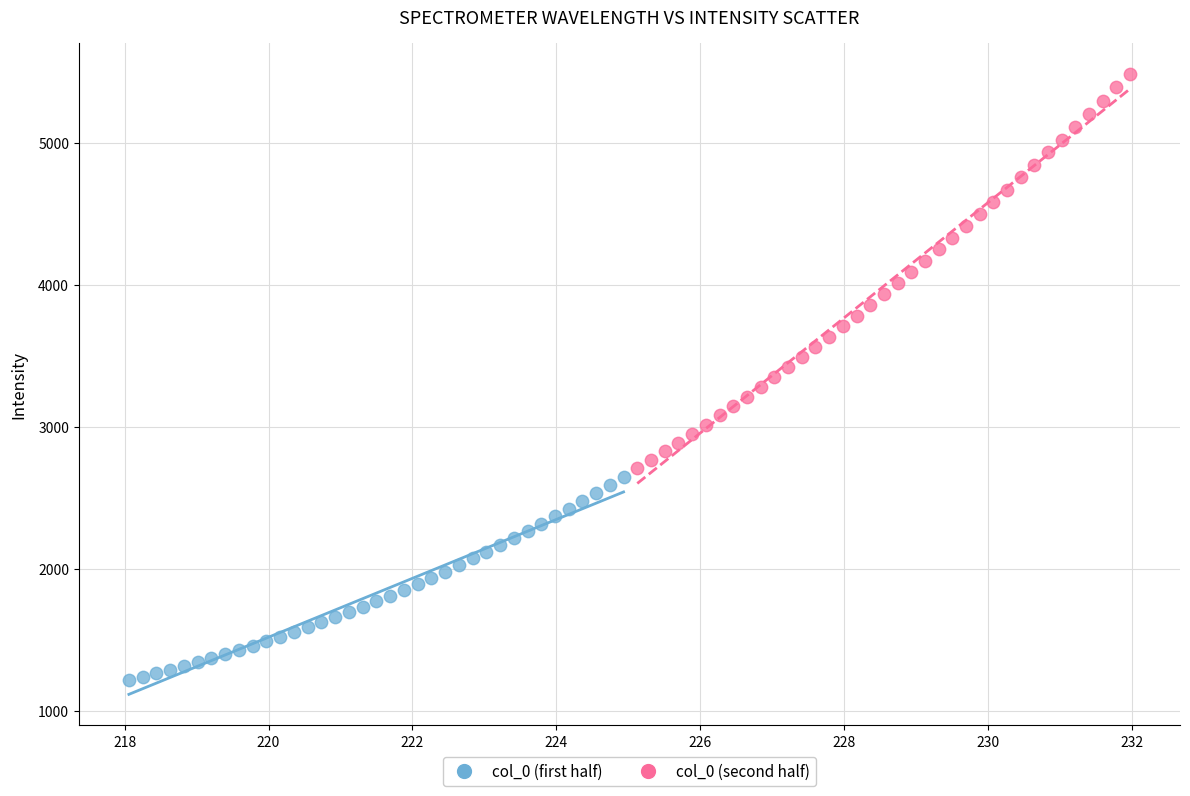

Which series has the largest Y range (max minus min)?

col_0 (second half)